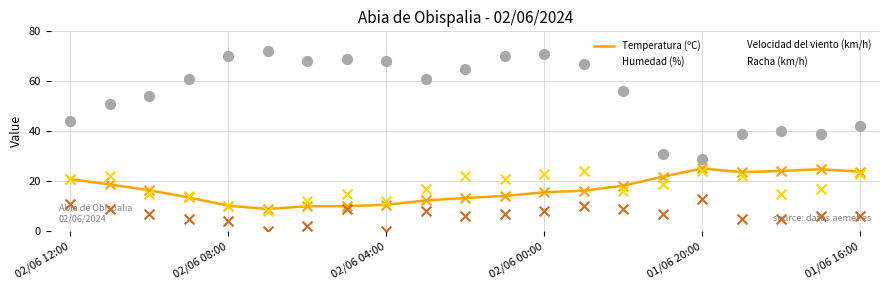

Which series has the widest spread of values?

Humedad (%)